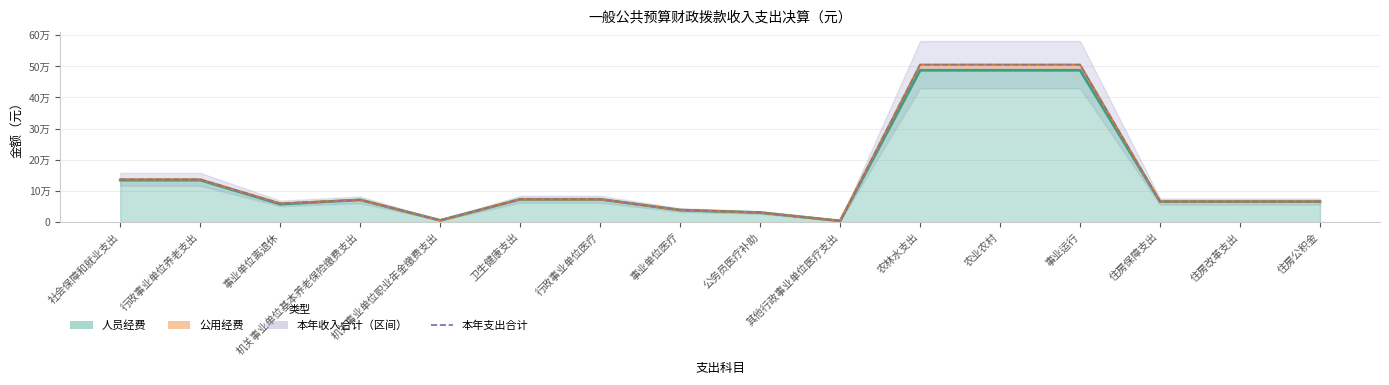

How many data points does each series have?

16